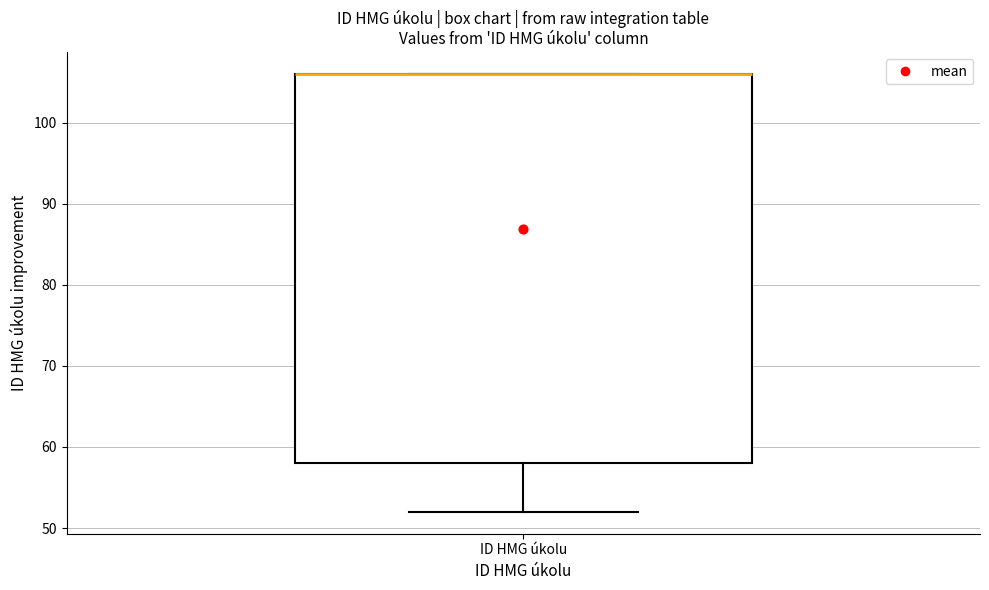

Where is the upper edge of the box for ID HMG úkolu on the y-axis? The values are not printed on the chart, so give them approximately, as read against the axis.

106